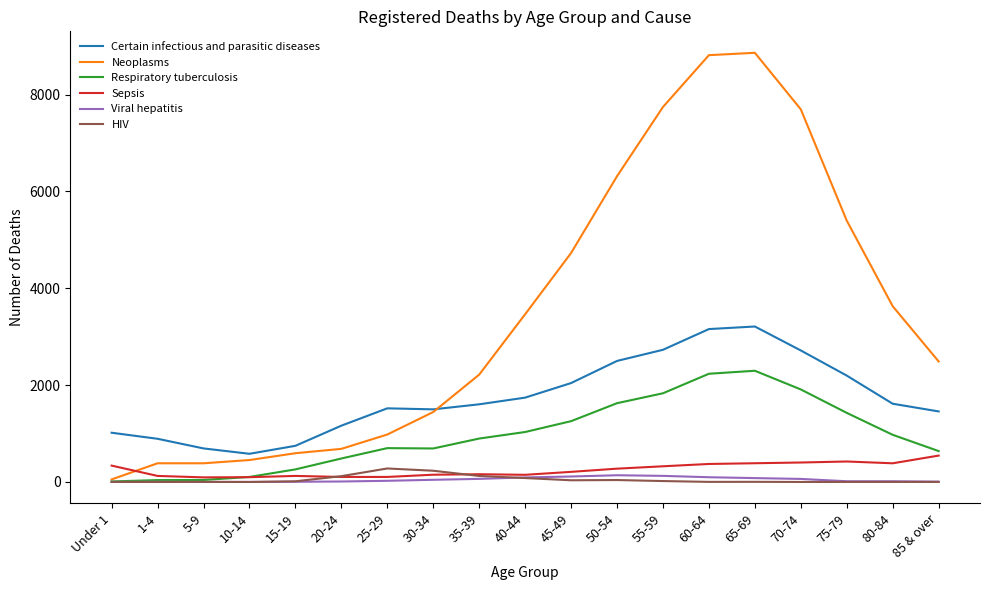

Rank the series by their maximum value, from lowest to highest.

Viral hepatitis, HIV, Sepsis, Respiratory tuberculosis, Certain infectious and parasitic diseases, Neoplasms